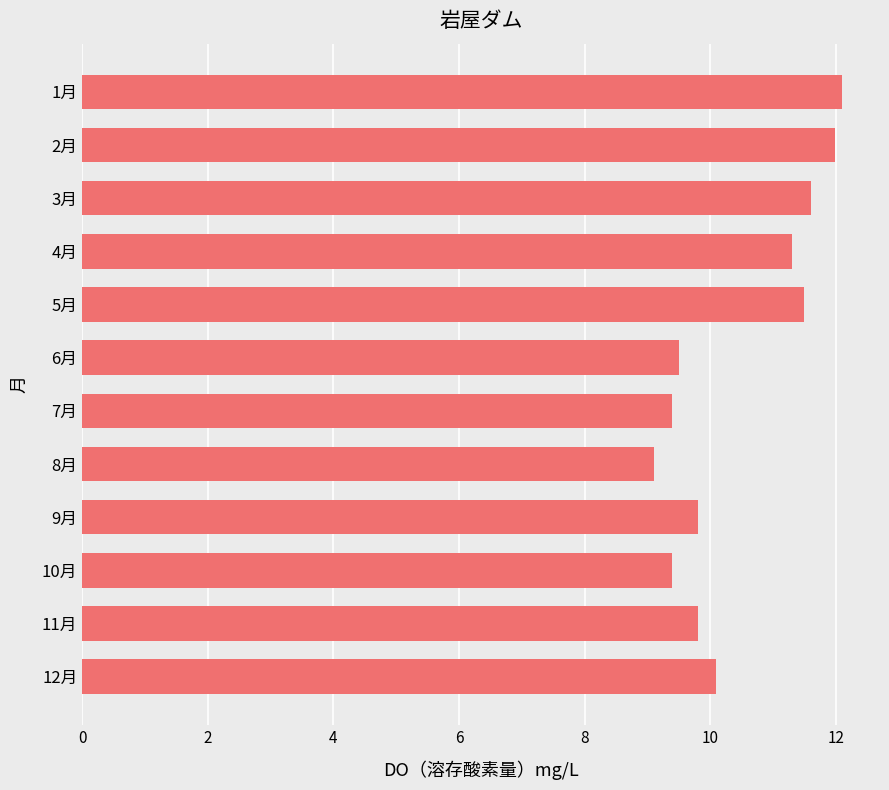

True or false: the data shows 11.5 at 5月.

True